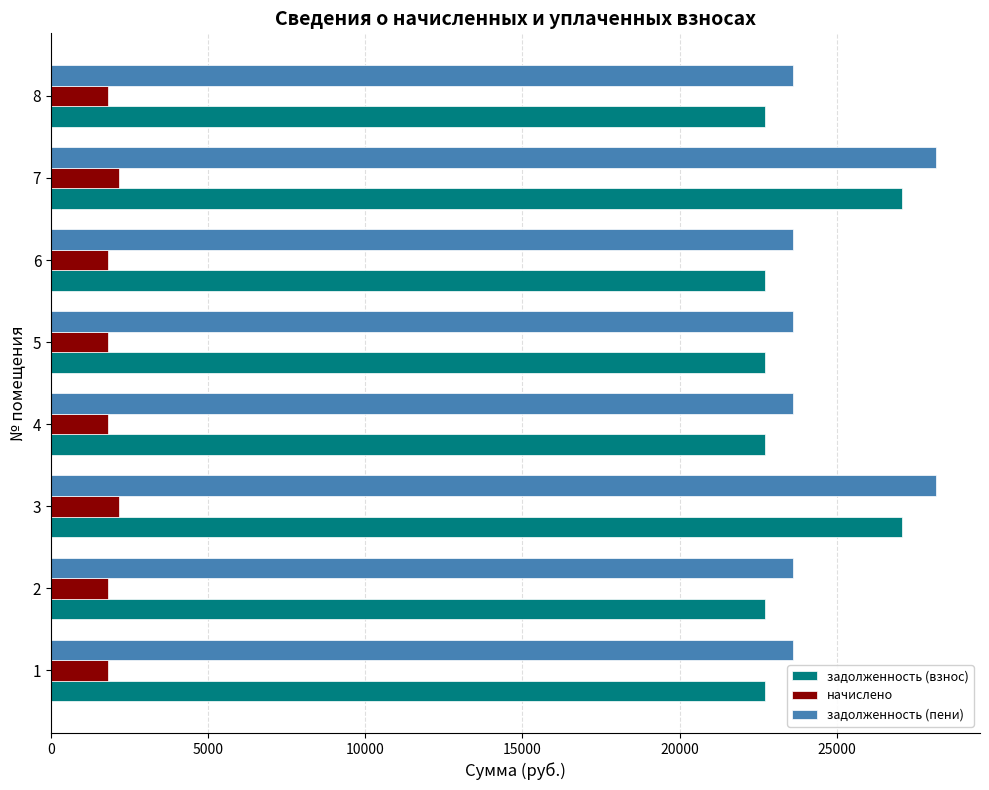

What is the difference between the maximum and minimum values in the задолженность (взнос) series?

4364.3